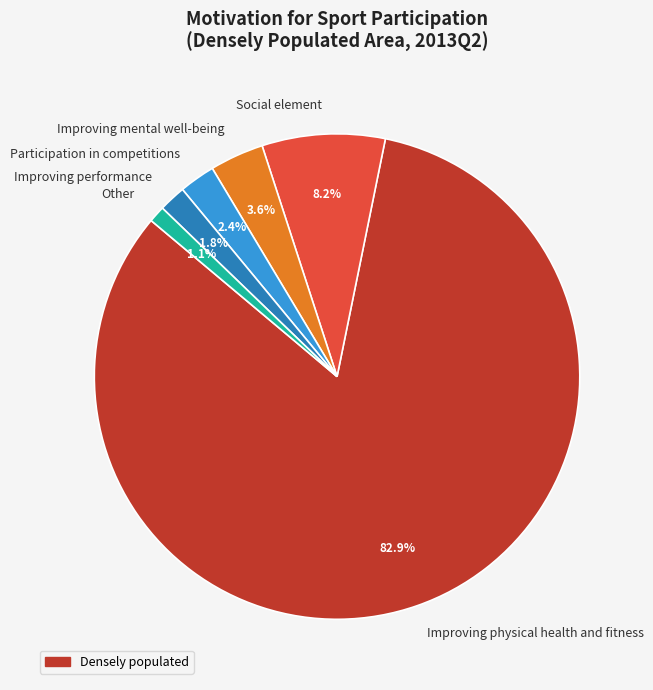

To the nearest percent, what is the difference between the largest and smallest slice percentages?

82%